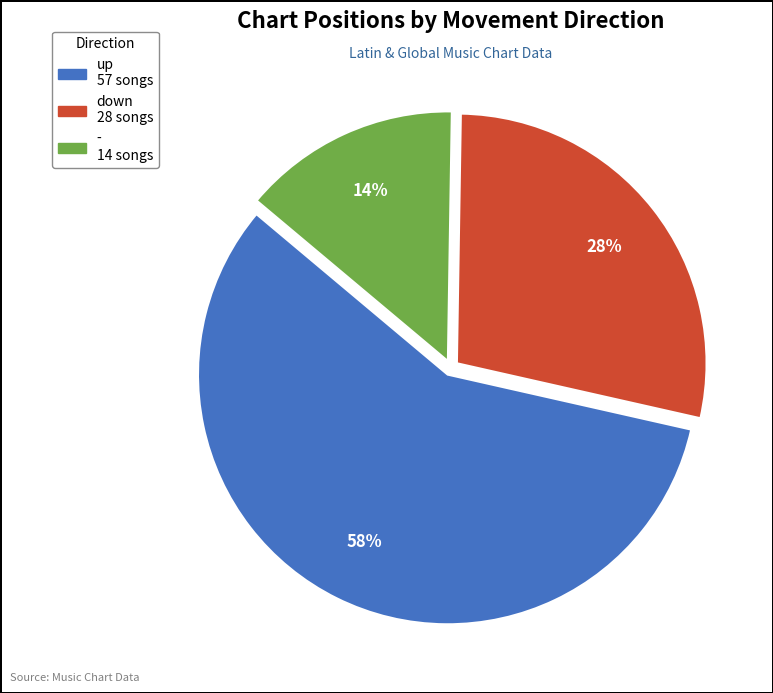

Between up and -, which is larger?

up